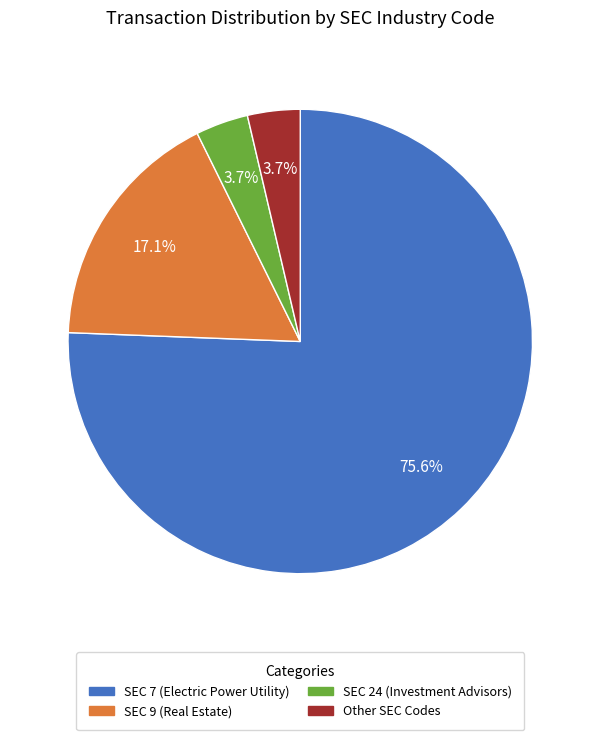

Does any single category account for the majority?

Yes